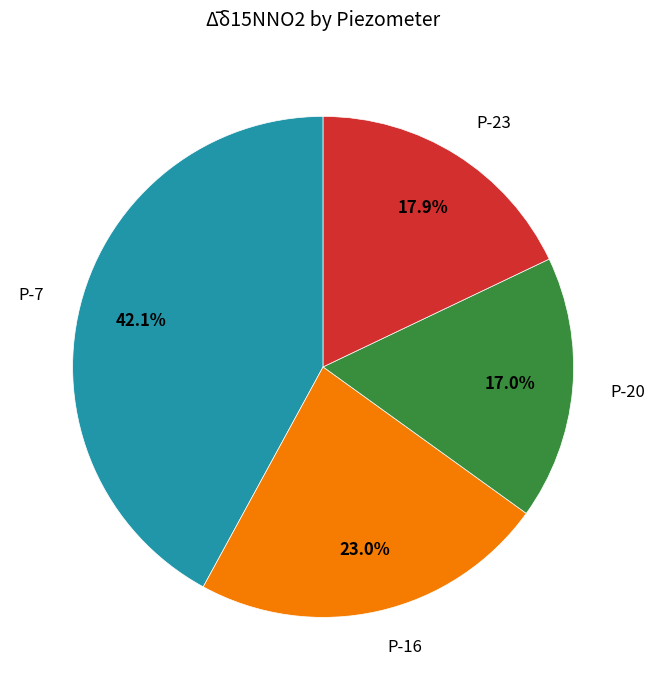

Is there any slice that represents more than half of the pie?

No